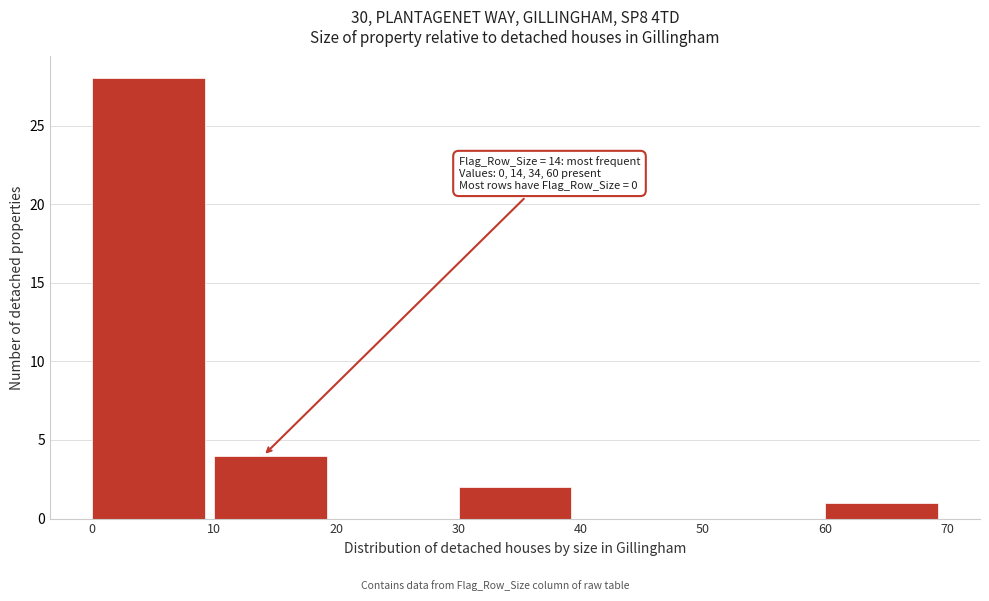

Over which range of the x-axis is the bar tallest?

0 to 10